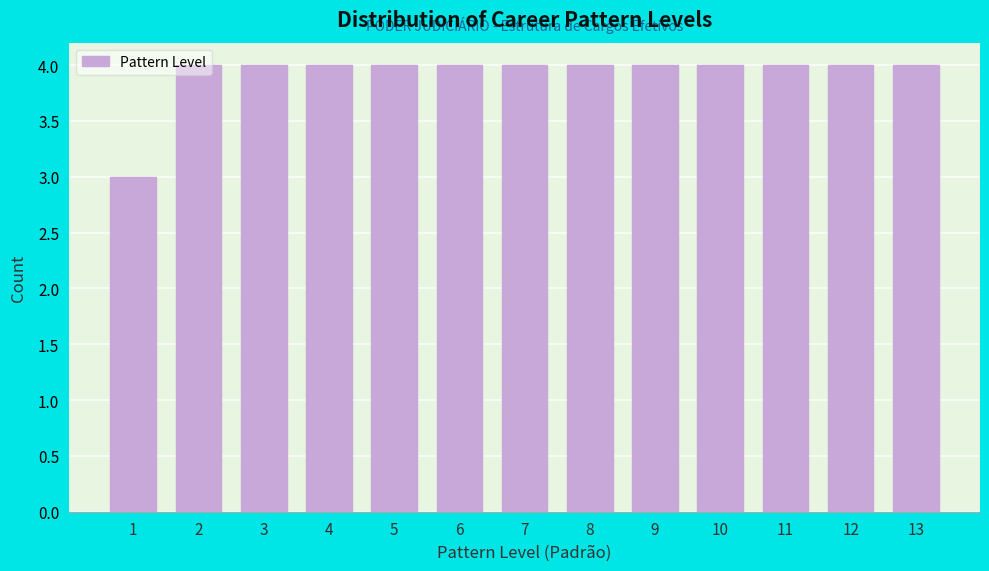

What is the average value?

4